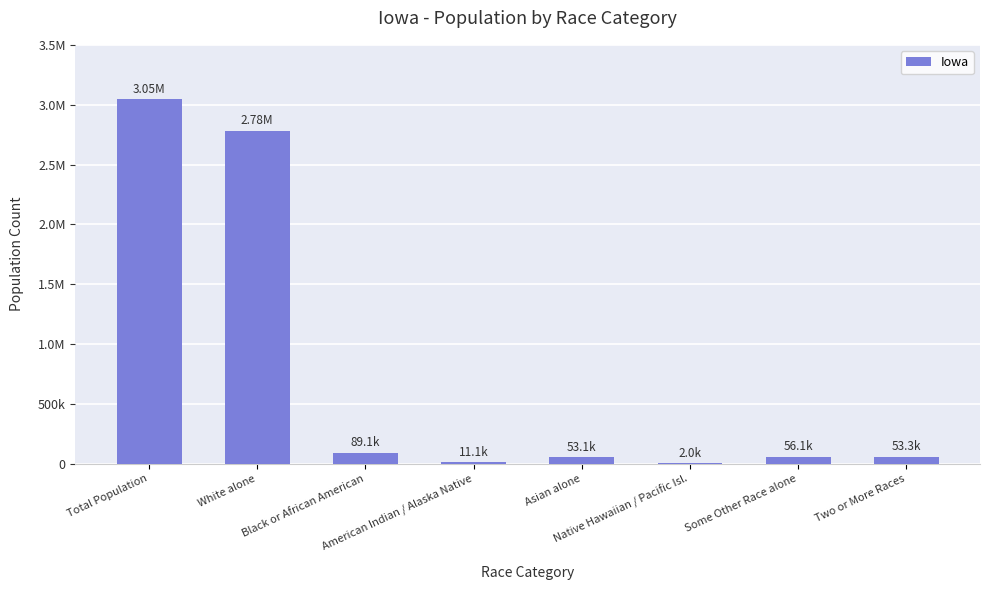

At which category does the chart reach its peak across all series?

Total Population